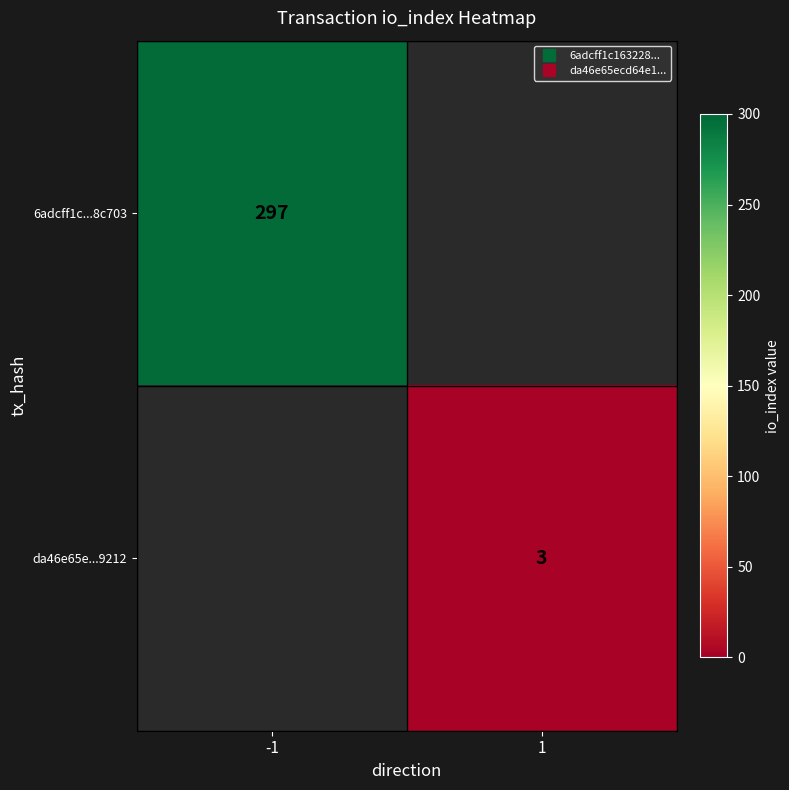

Read the 6adcff1c...8c703 value at -1, to the nearest 10.

300